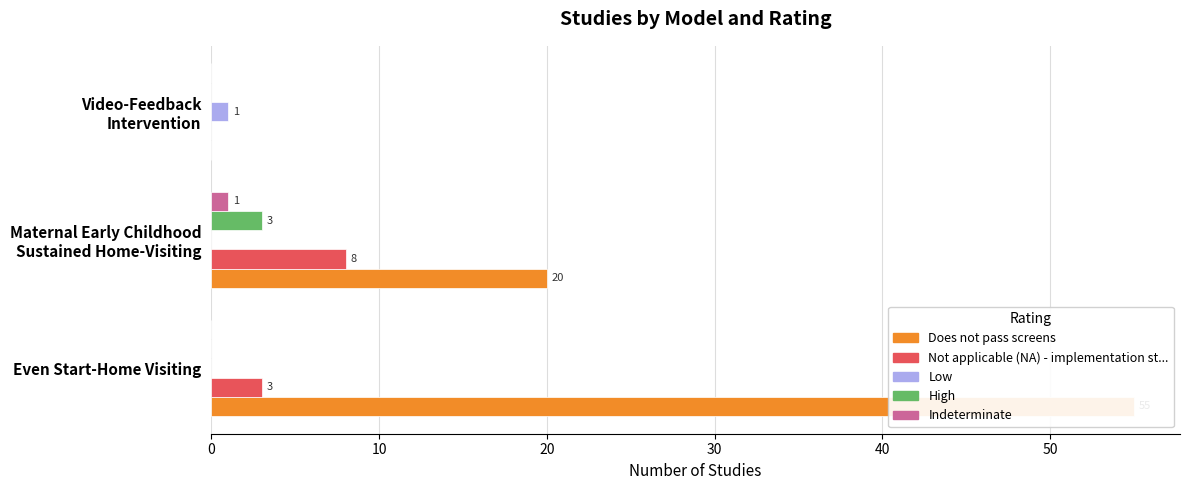

What are all the series names shown in the legend?

Does not pass screens, Not applicable (NA) - implementation st..., Low, High, Indeterminate